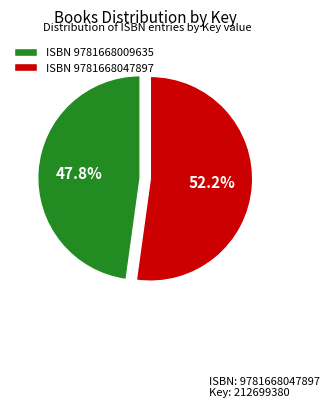

Is the sum of ISBN 9781668047897 and ISBN 9781668009635 greater than half?

Yes